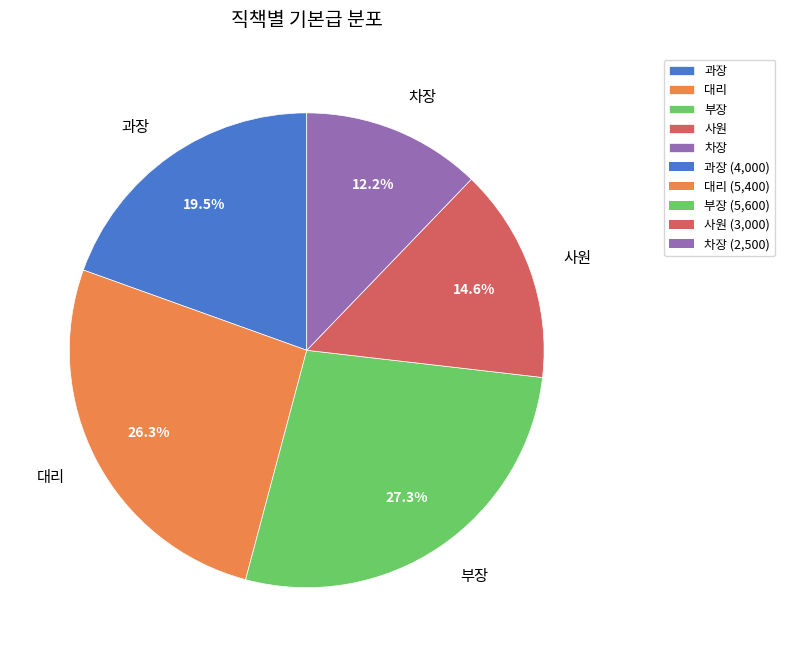

How many slices are in this pie chart?

5